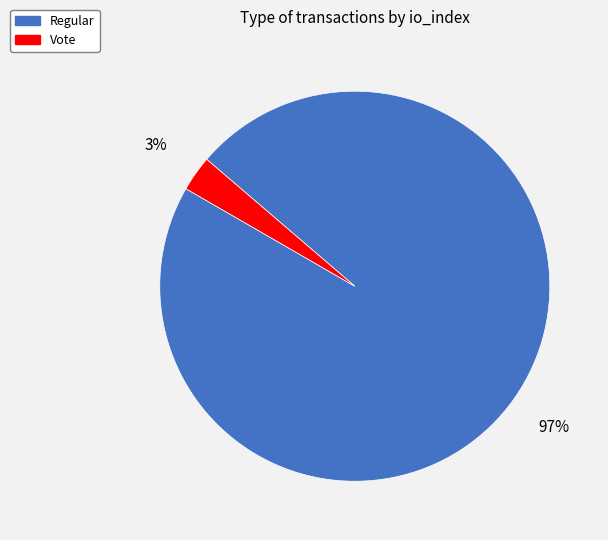

Which slice is the largest?

Regular